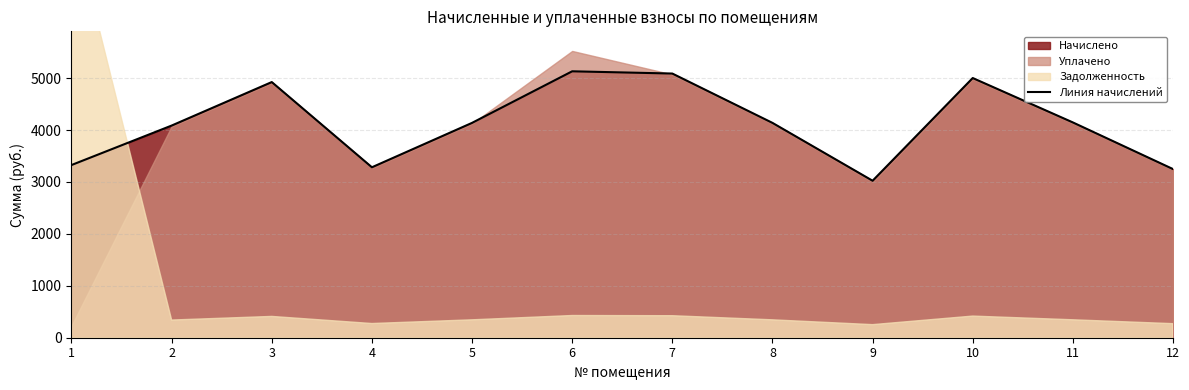

Is it true that the value at 11 is 4147.2?

True